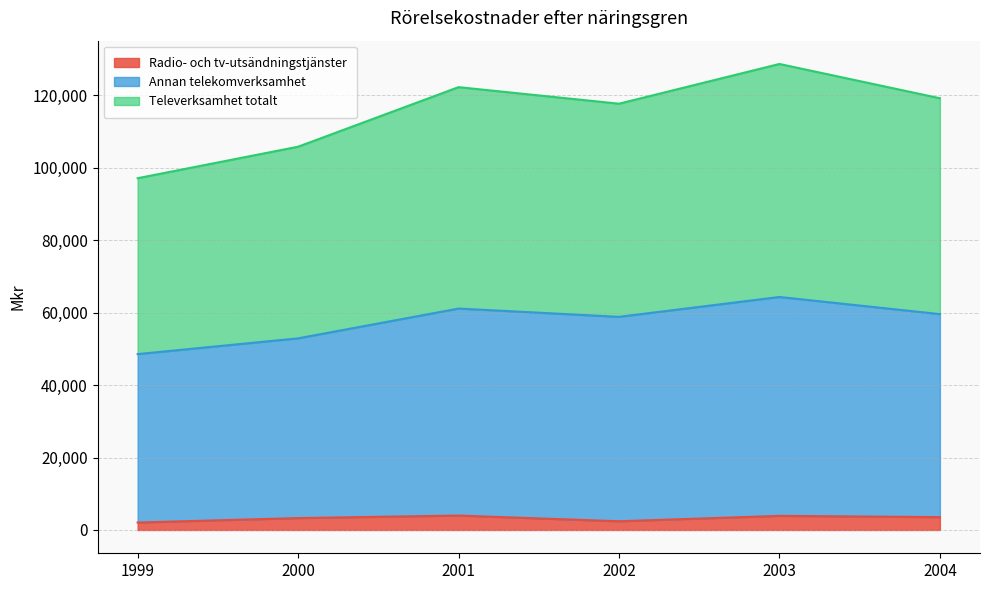

How many categories are shown in the chart?

6